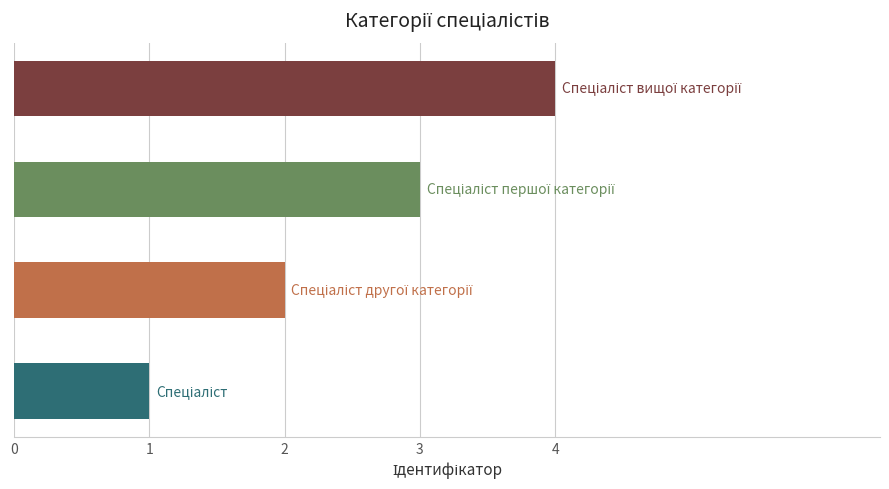

What is the difference between the maximum and second lowest values?

2